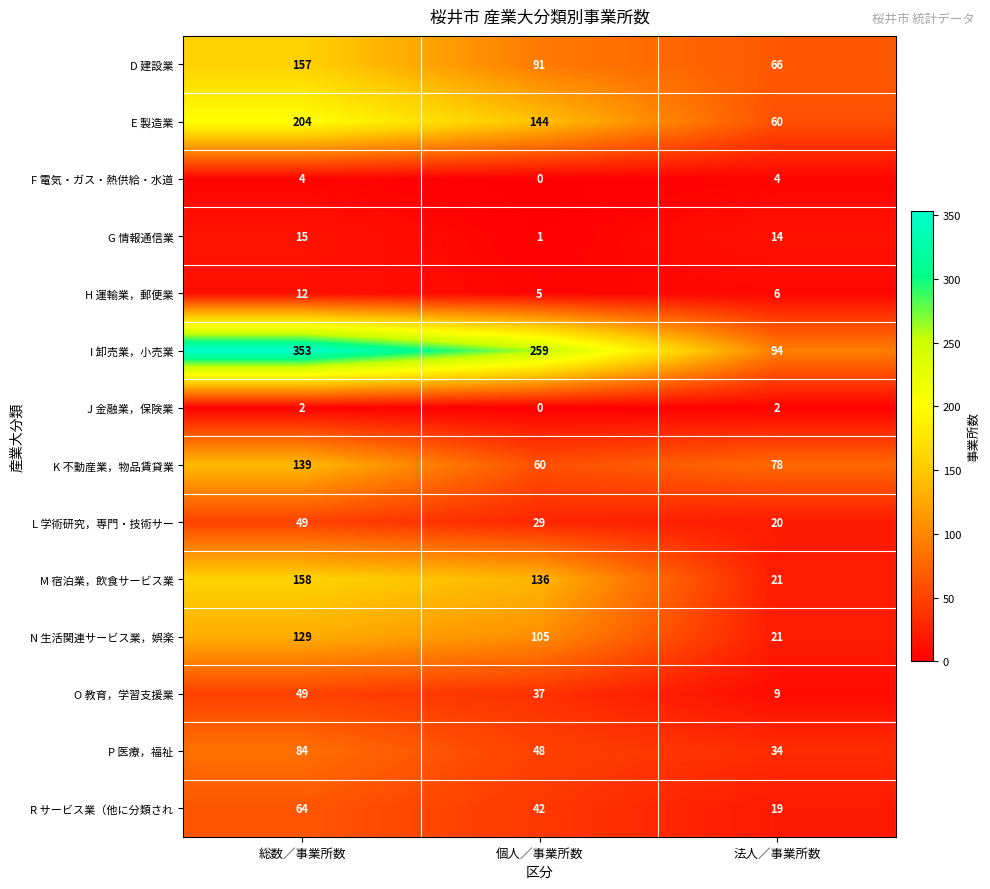

What is the greatest value displayed?

353